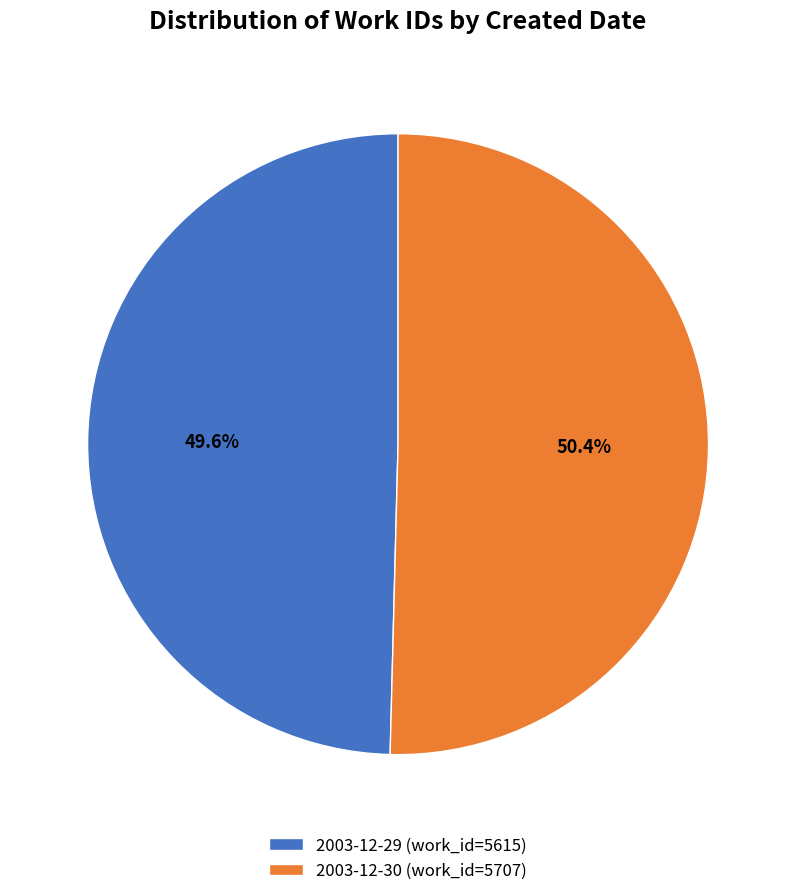

Which slice is the largest?

2003-12-30